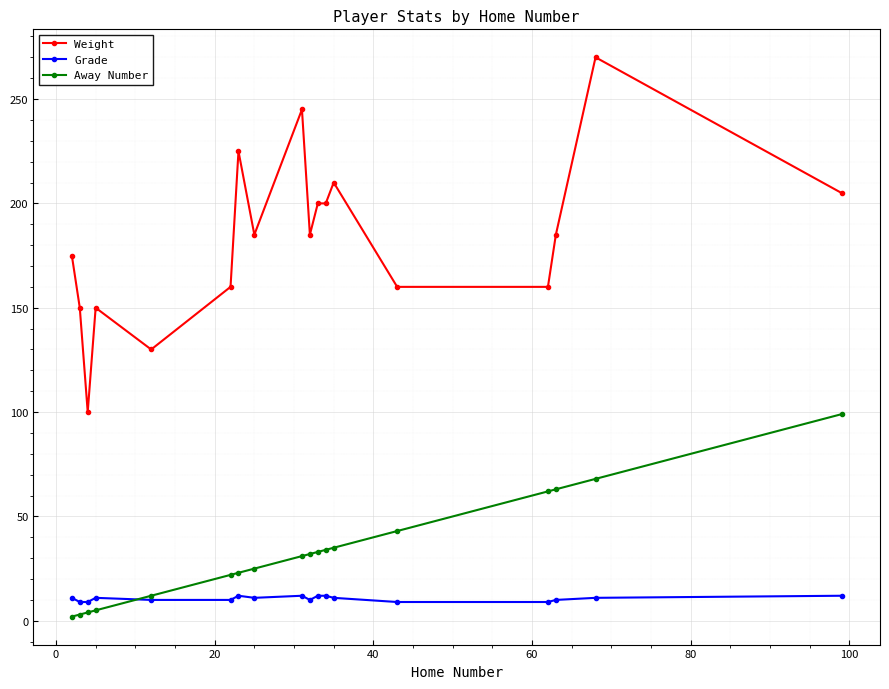

Which series has the widest spread of values?

Weight